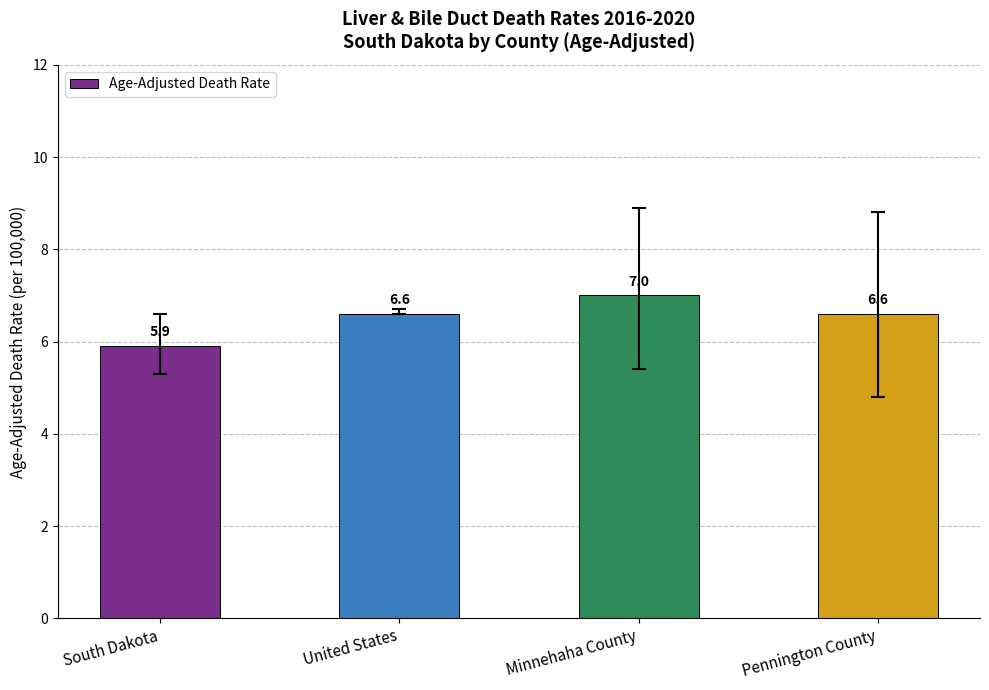

Are the bars horizontal?

No